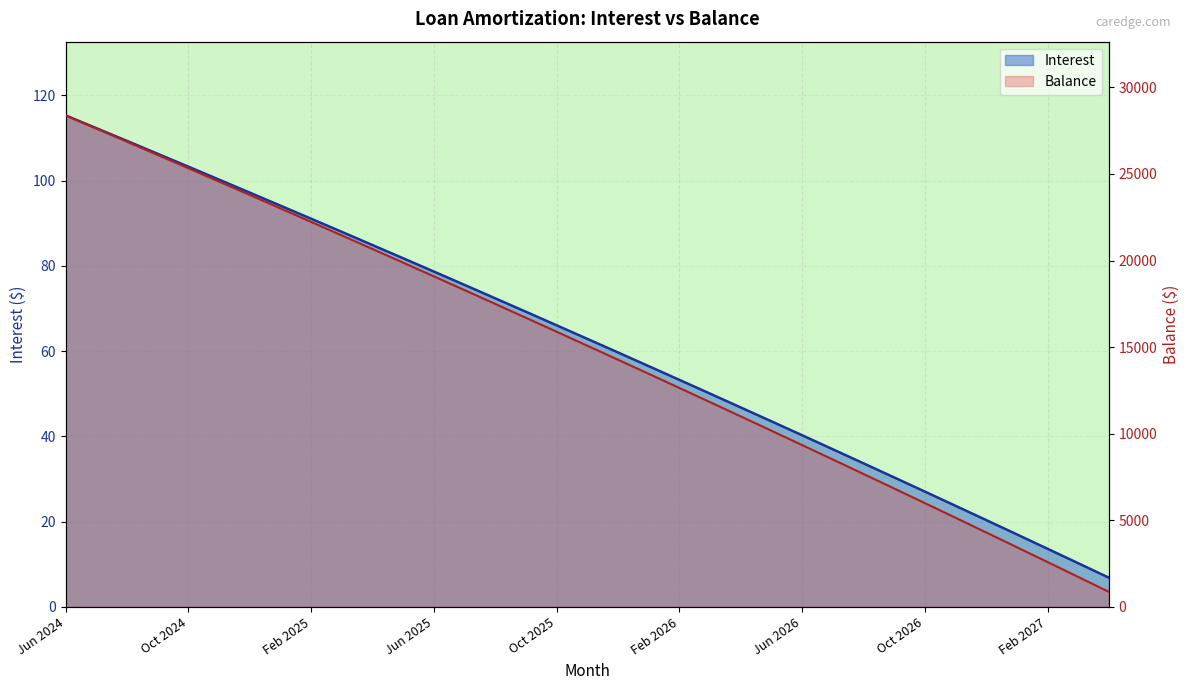

The Interest (line) series shows 38.2 at 29. True or false?

False